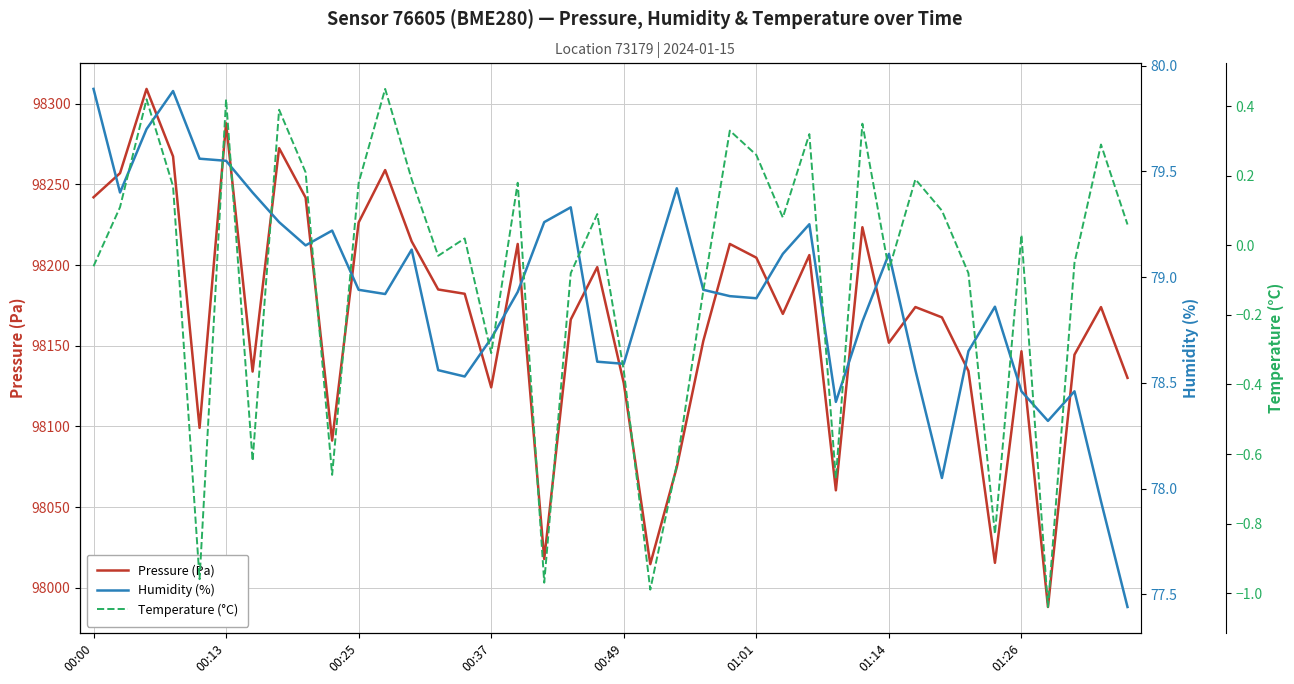

True or false: Temperature (°C) and Humidity (%) intersect in this chart.

False